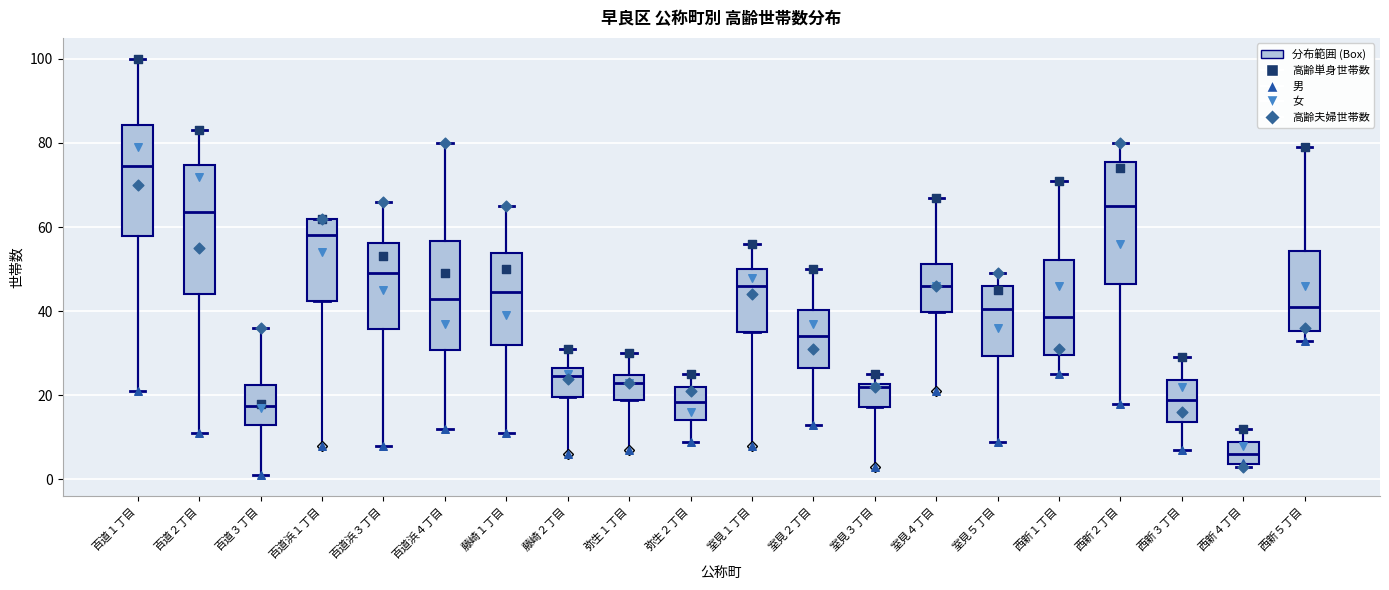

Reading left to right, read every box against the y-axis: the position of its median line, the range the box covers, and the ends of its whiskers. The values are not printed on the chart, so give them approximately, as read against the axis.

百道１丁目: median 74, box 58 to 84, whiskers 22 to 100
百道２丁目: median 64, box 44 to 74, whiskers 12 to 84
百道３丁目: median 18, box 14 to 22, whiskers 2 to 36
百道浜１丁目: median 58, box 42 to 62, whiskers 42 to 62
百道浜３丁目: median 50, box 36 to 56, whiskers 8 to 66
百道浜４丁目: median 44, box 30 to 56, whiskers 12 to 80
藤崎１丁目: median 44, box 32 to 54, whiskers 12 to 66
藤崎２丁目: median 24, box 20 to 26, whiskers 20 to 32
弥生１丁目: median 24 (just below the box's upper edge), box 20 to 24, whiskers 20 to 30
弥生２丁目: median 18, box 14 to 22, whiskers 10 to 26
室見１丁目: median 46, box 36 to 50, whiskers 36 to 56
室見２丁目: median 34, box 26 to 40, whiskers 14 to 50
室見３丁目: median 22 (just below the box's upper edge), box 18 to 22, whiskers 18 to 26
室見４丁目: median 46, box 40 to 52, whiskers 40 to 68
室見５丁目: median 40, box 30 to 46, whiskers 10 to 50
西新１丁目: median 38, box 30 to 52, whiskers 26 to 72
西新２丁目: median 66, box 46 to 76, whiskers 18 to 80
西新３丁目: median 20, box 14 to 24, whiskers 8 to 30
西新４丁目: median 6, box 4 to 10, whiskers 4 (just below the box's lower edge) to 12
西新５丁目: median 42, box 36 to 54, whiskers 34 to 80